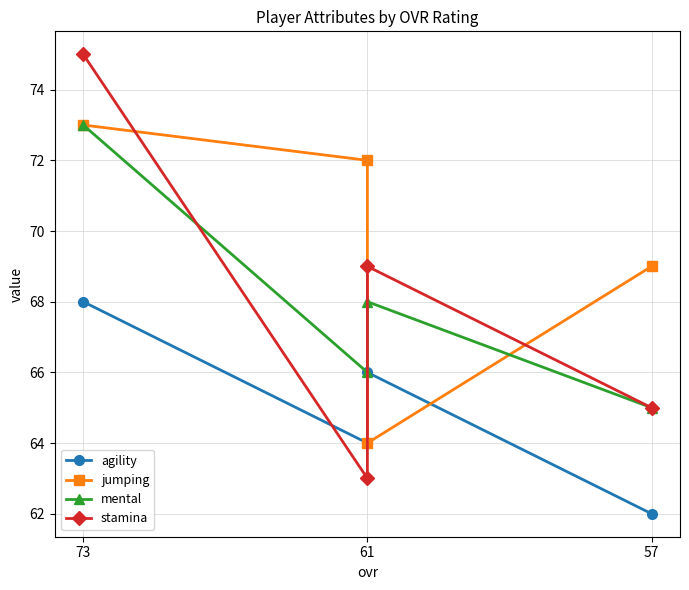

How many interior local peaks does the stamina series have?

1